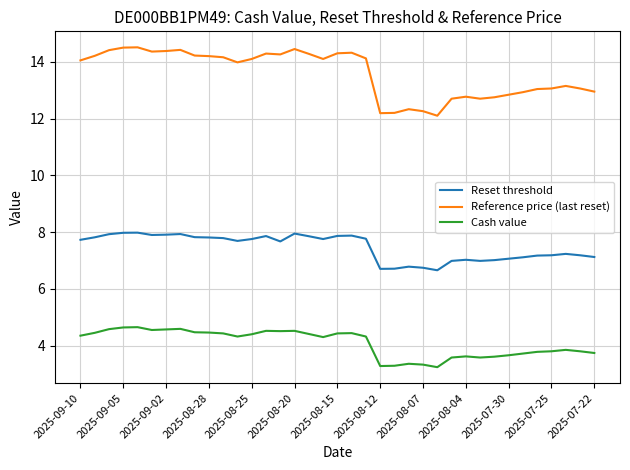

Which series has the widest spread of values?

Reference price (last reset)